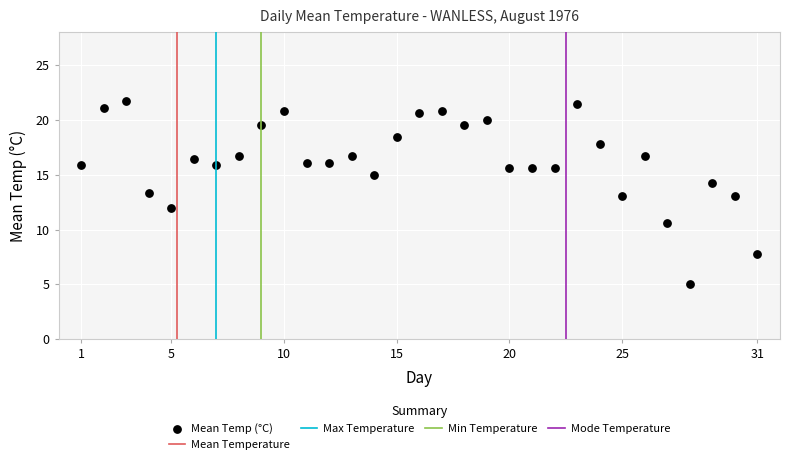

What is the range of Y values (max minus min)?

16.7